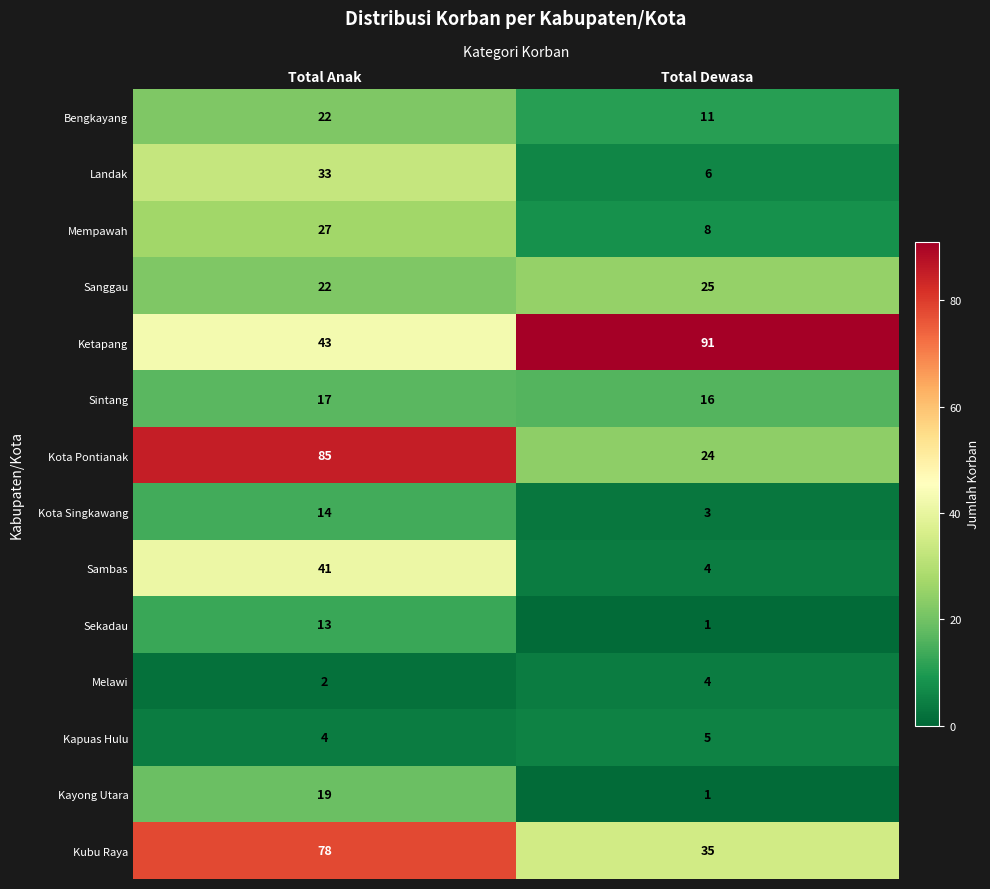

What is the total value across all series at Total Dewasa?

234